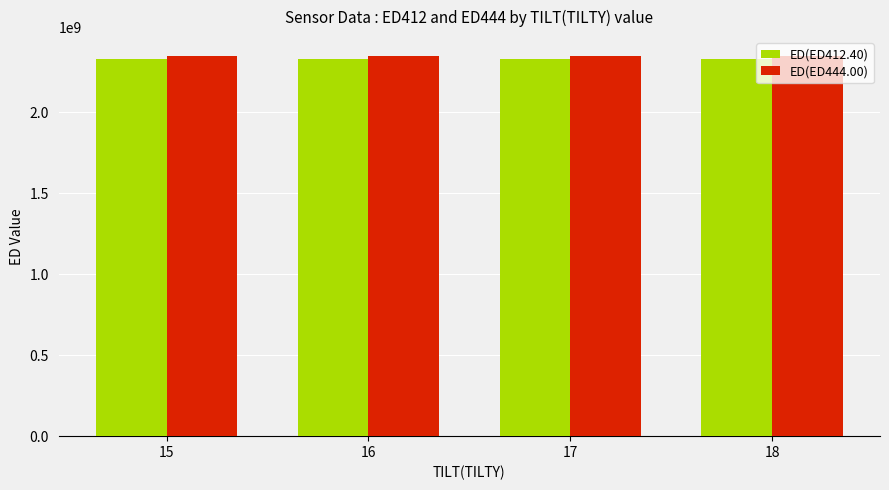

How many values in the ED(ED444.00) series exceed 2345148889?

2